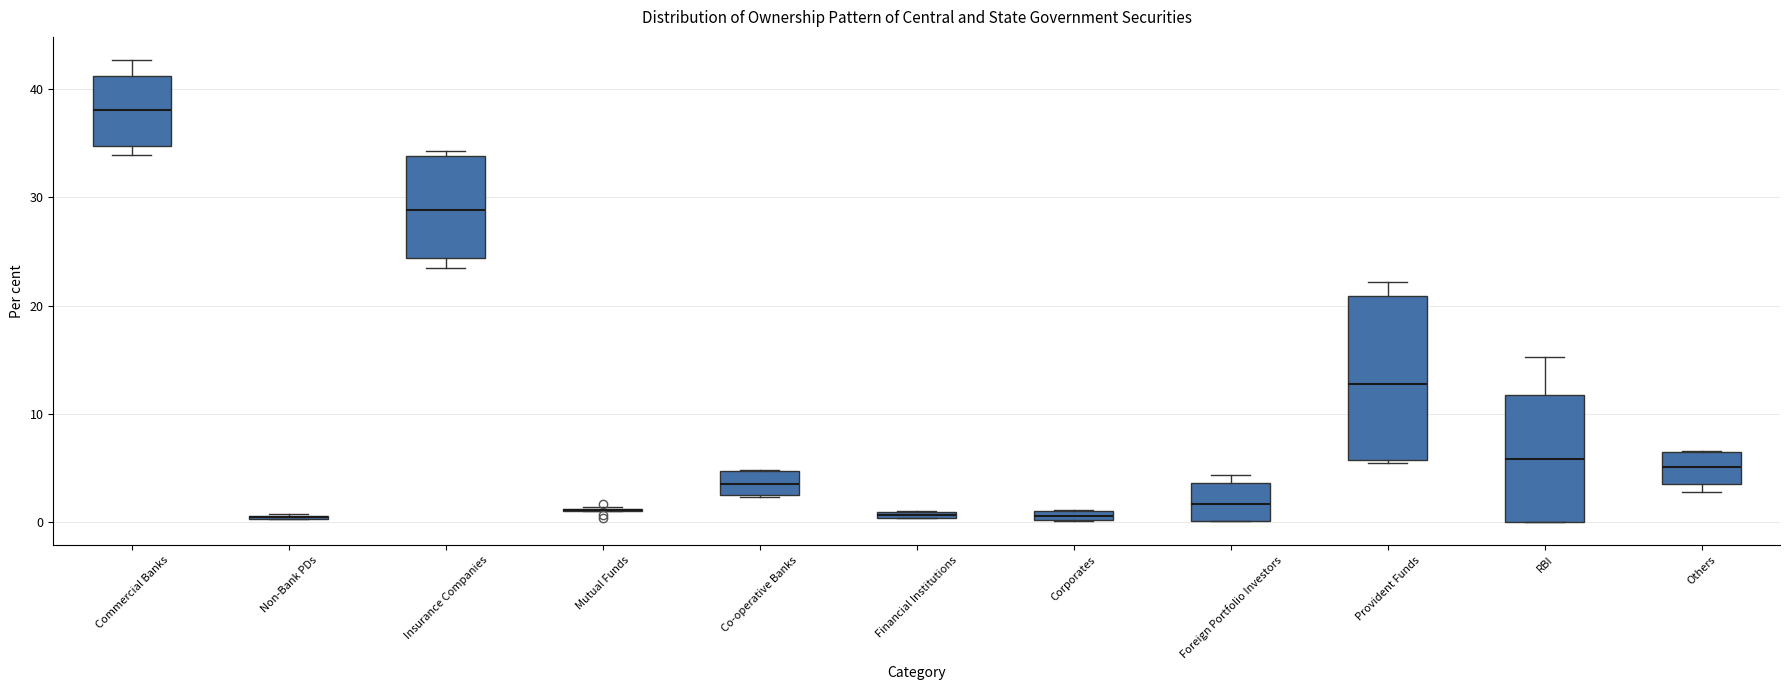

Comparing the boxes themselves (not the whiskers), which one is the tallest?

Provident Funds